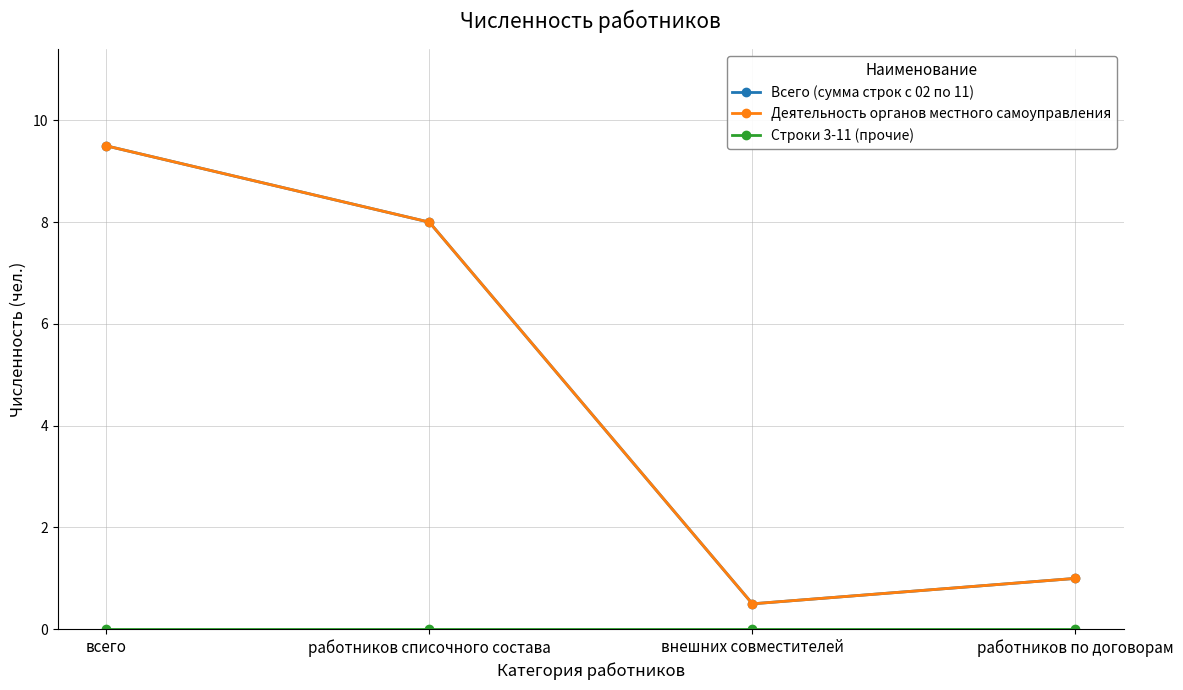

True or false: Деятельность органов местного самоуправления has a value of 16.5 at всего.

False